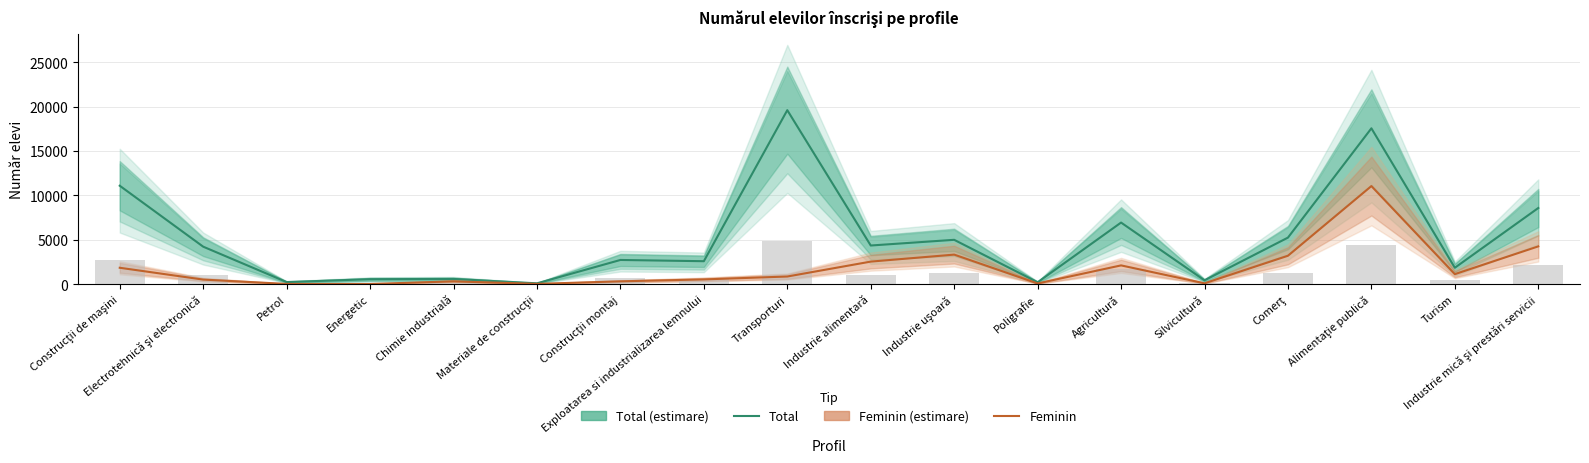

Is it true that Total equals 5593 at Construcţii de maşini?

False